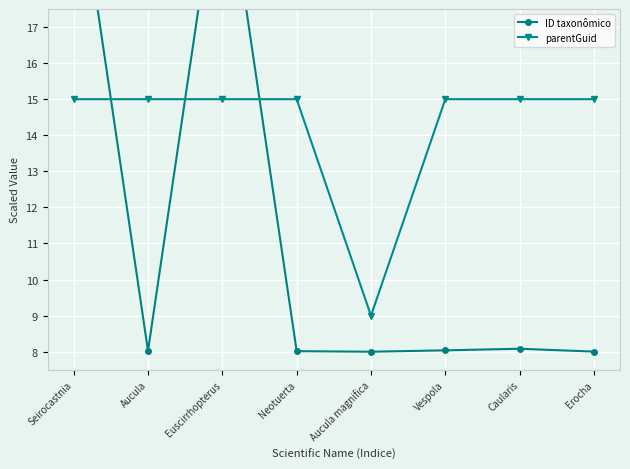

What is the label of the 5th point from the right?

Neotuerta